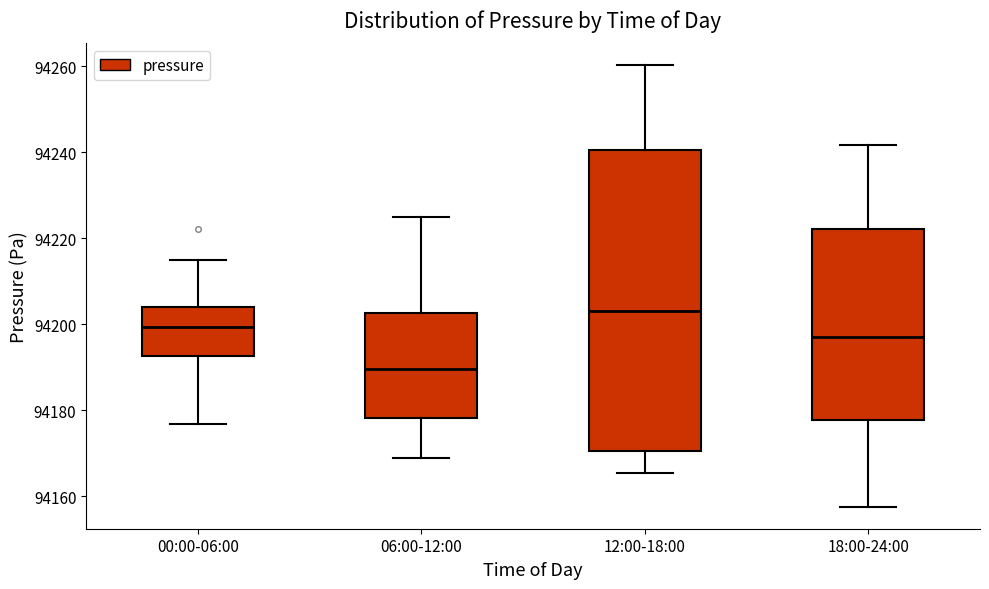

Reading left to right, read every box against the y-axis: the position of its median line, the range the box covers, and the ends of its whiskers. The values are not printed on the chart, so give them approximately, as read against the axis.

00:00-06:00: median 94200, box 94192 to 94204, whiskers 94176 to 94216
06:00-12:00: median 94190, box 94178 to 94202, whiskers 94168 to 94226
12:00-18:00: median 94204, box 94170 to 94240, whiskers 94166 to 94260
18:00-24:00: median 94198, box 94178 to 94222, whiskers 94158 to 94242